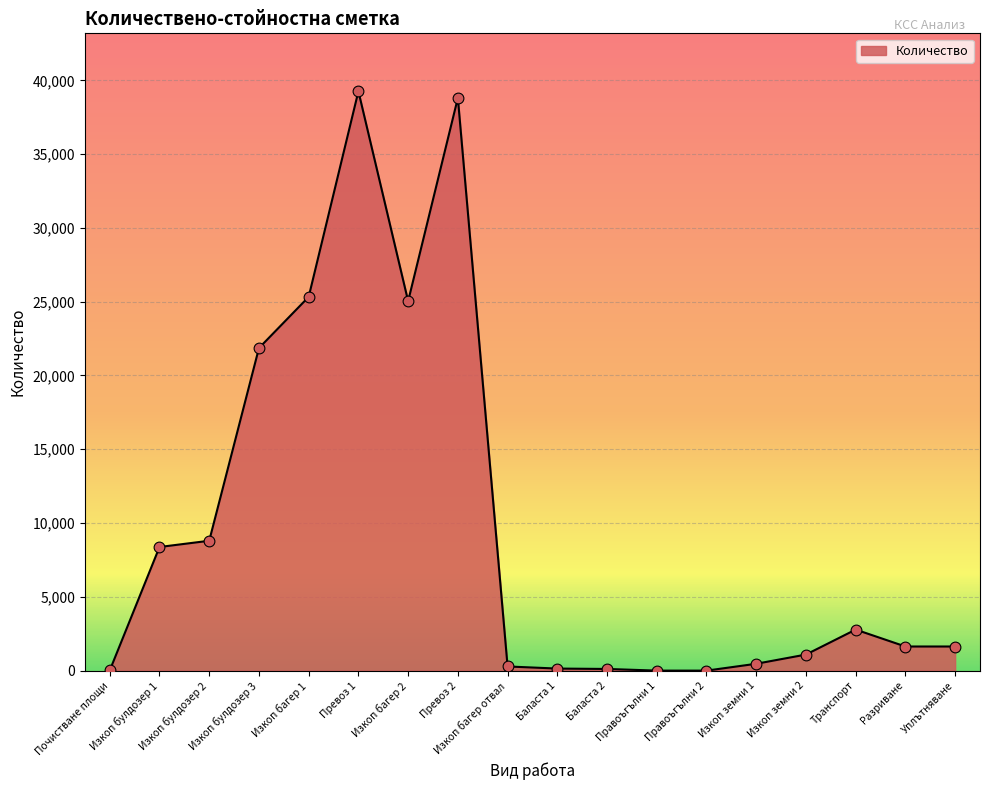

What is the change in value from Изкоп багер 1 to Правоъгълни 1?

-25322.7